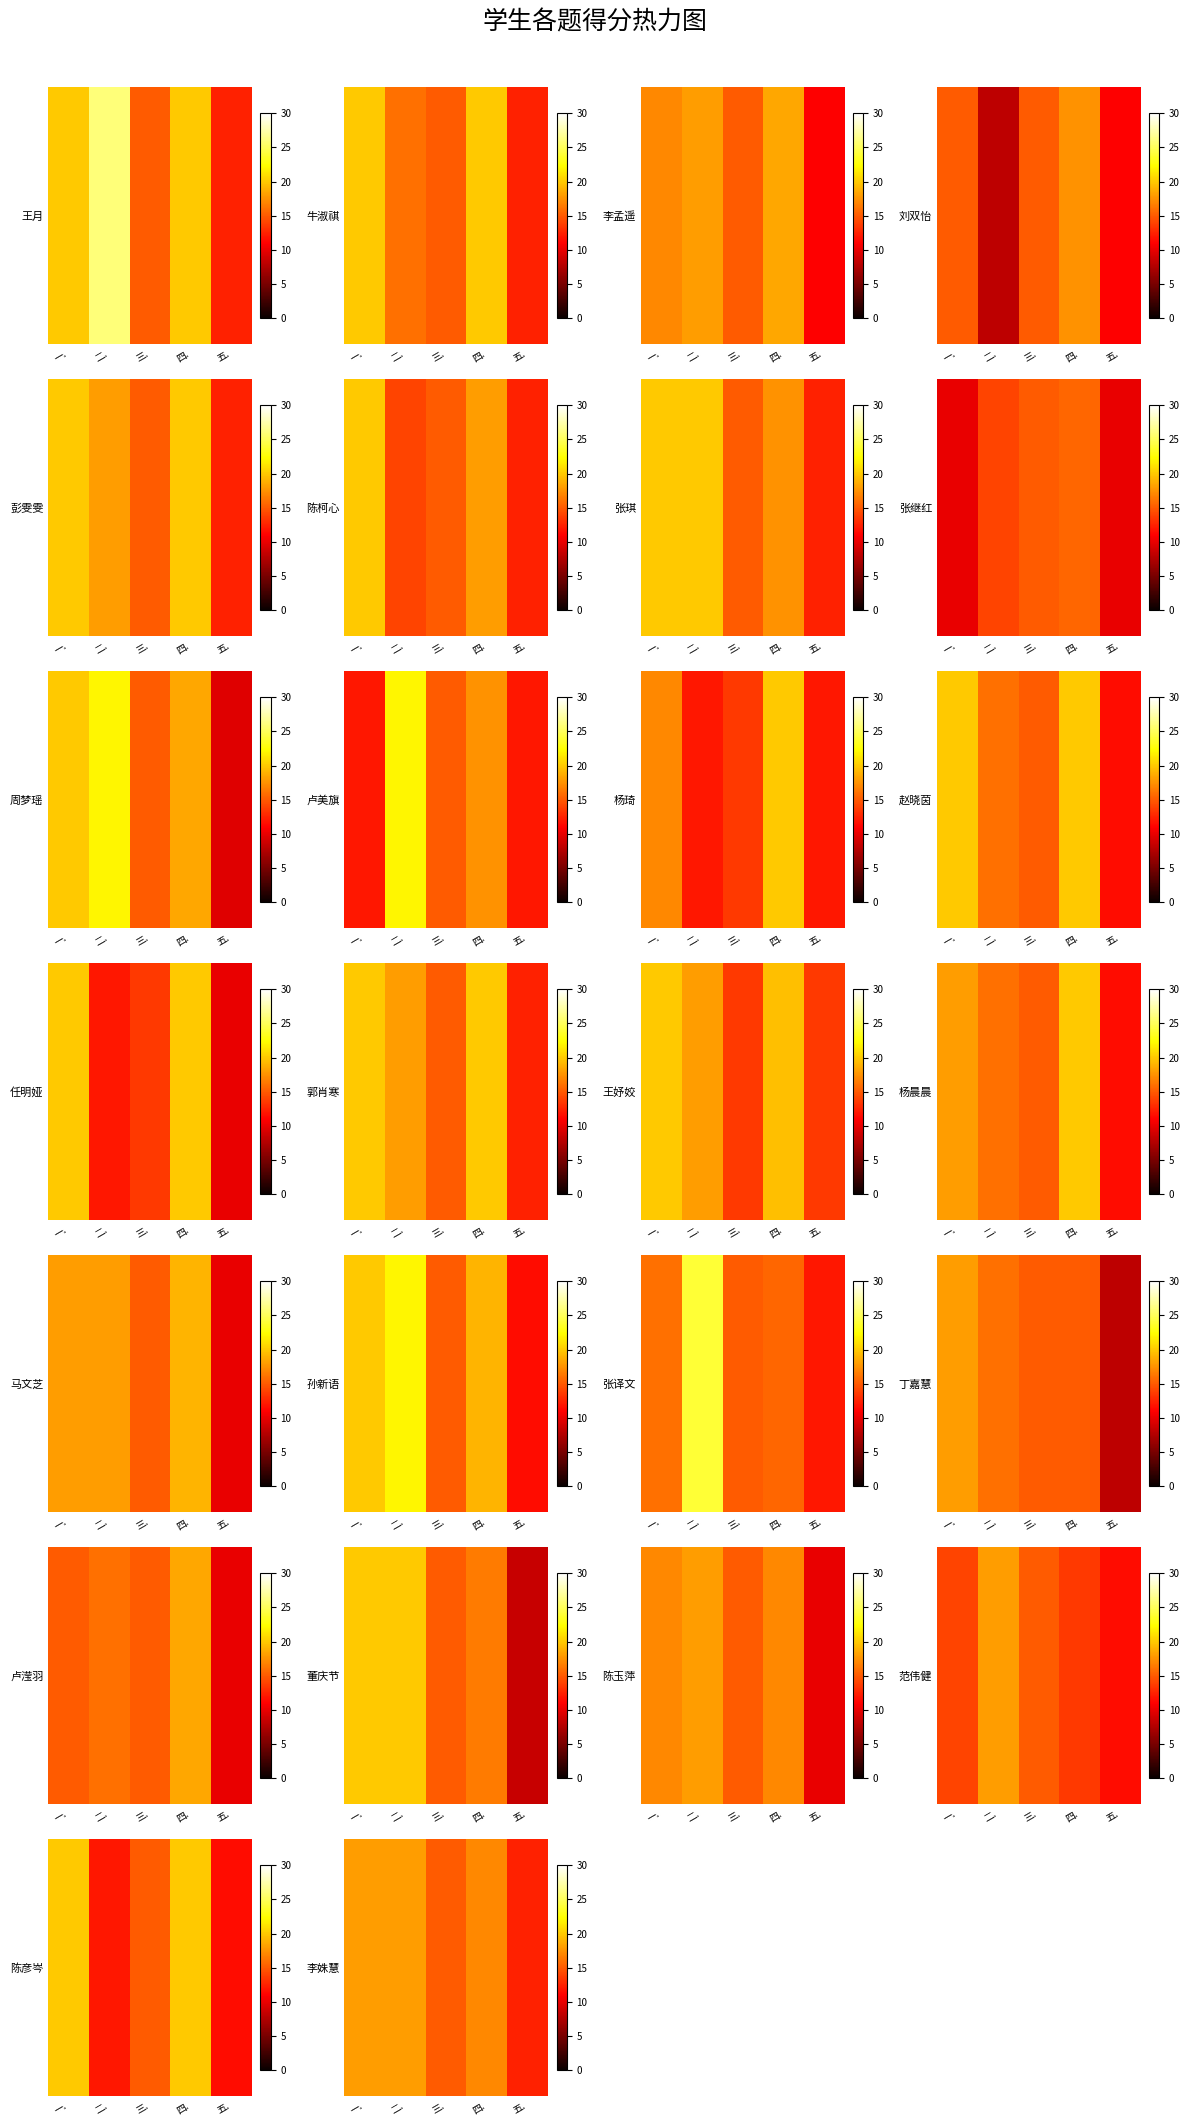

What is the average value?

16.1